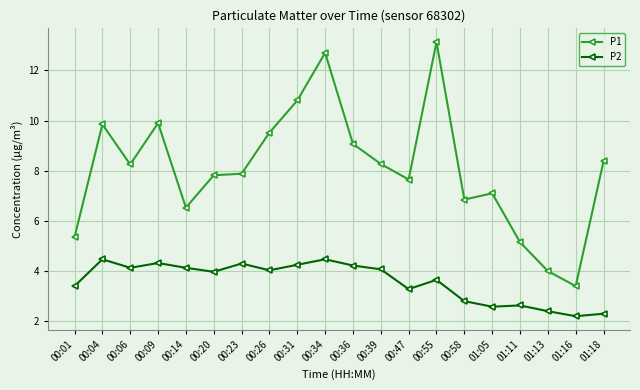

What is the label of the 20th point from the right?

00:01